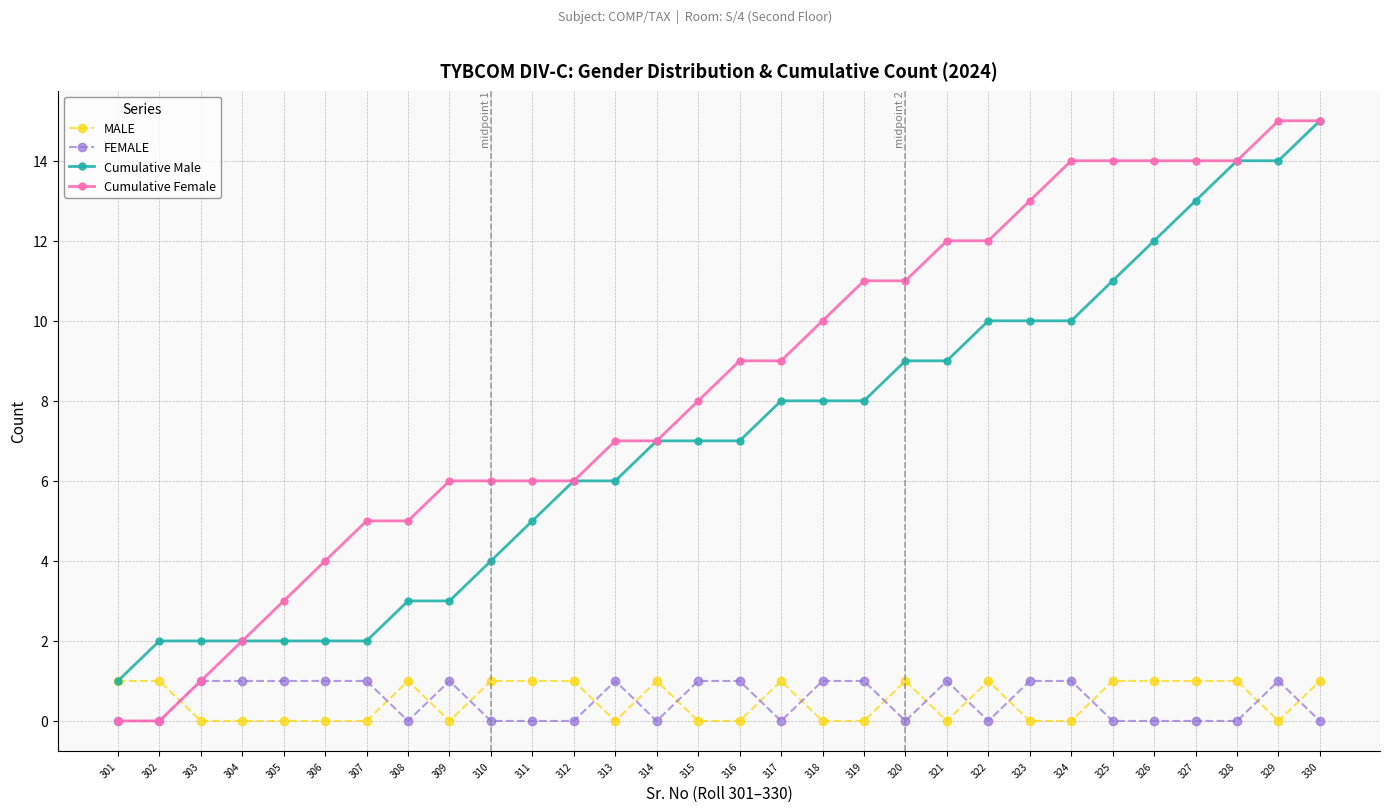

What is the total value across all series at 319?

20